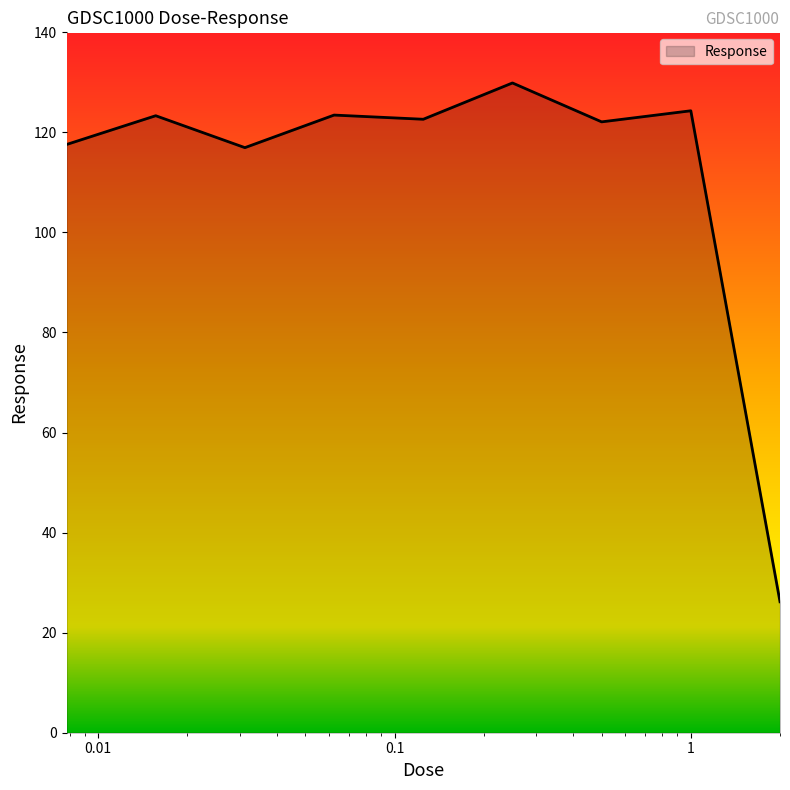

What is the maximum value shown in the chart?

129.9